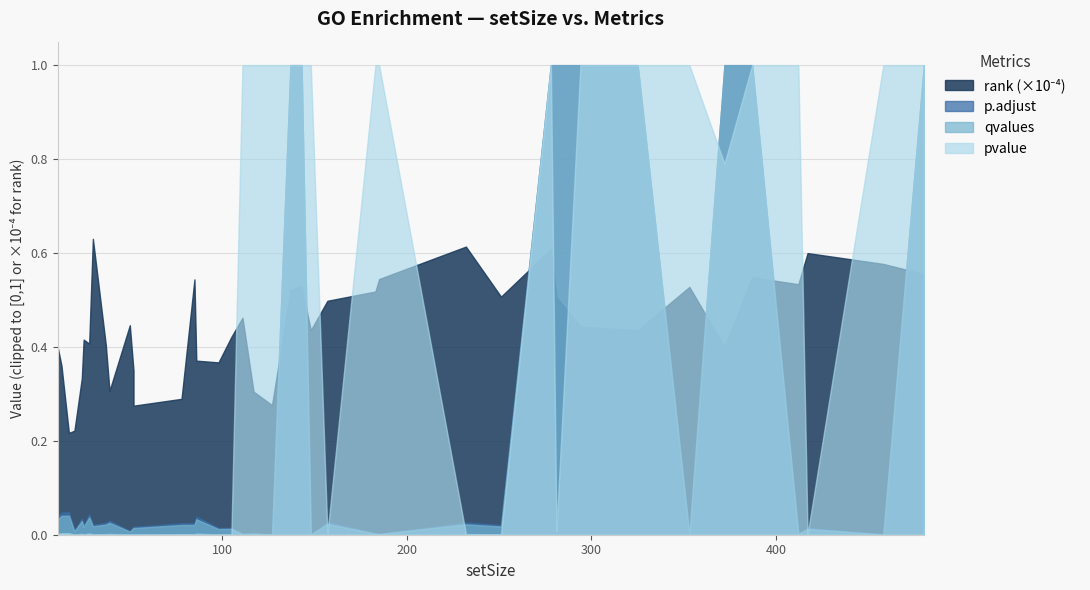

Rank the series by their maximum value, from lowest to highest.

rank, qvalues, p.adjust, pvalue